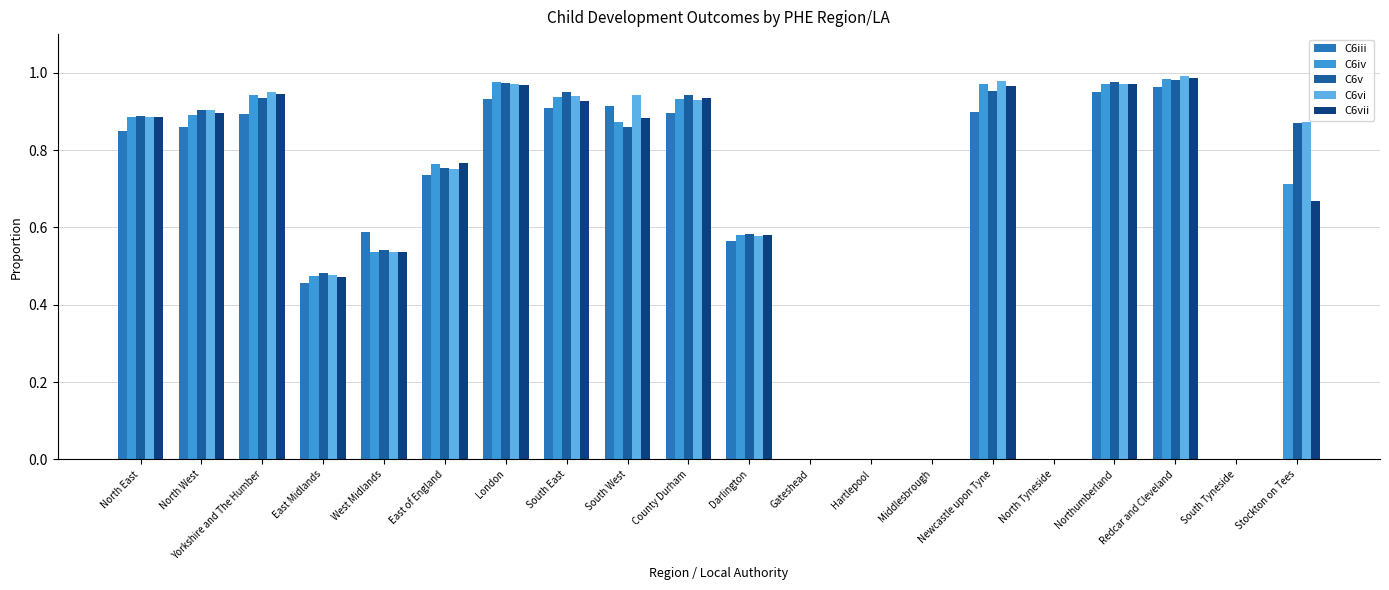

The C6iii series shows 1.3 at Northumberland. True or false?

False